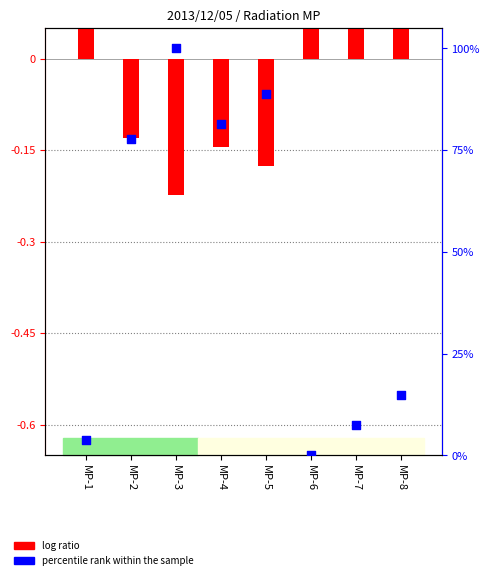

At which category is the sum across all series the highest?

MP-3